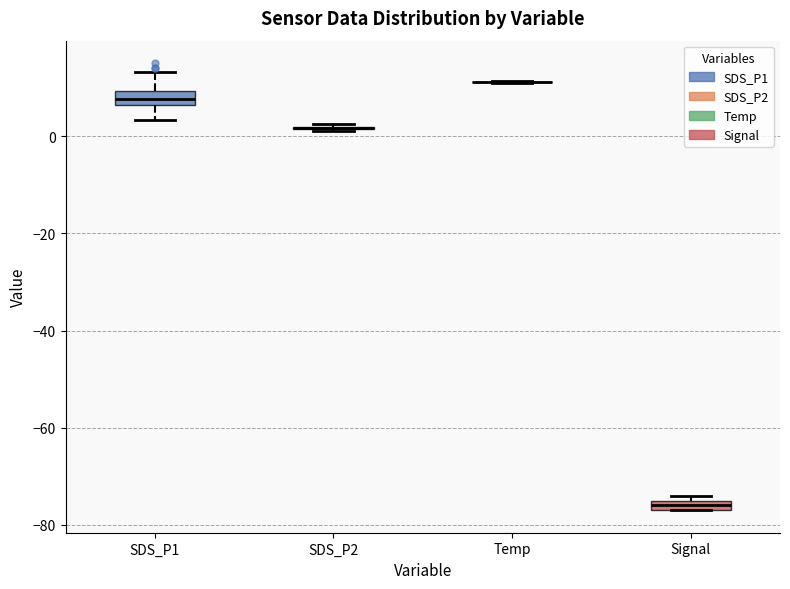

Where is the lower edge of the box for Signal on the y-axis? The values are not printed on the chart, so give them approximately, as read against the axis.

-76